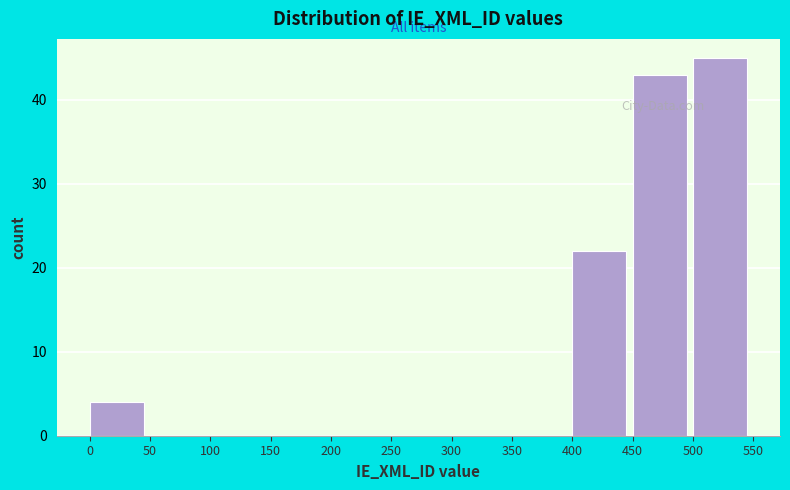

Reading left to right, transcribe this chart: for each bar, give the range it covers on the x-axis and its height. The values are not printed on the chart, so give them approximately, as read against the axis.

0 to 50: 4
50 to 100: 0
100 to 150: 0
150 to 200: 0
200 to 250: 0
250 to 300: 0
300 to 350: 0
350 to 400: 0
400 to 450: 22
450 to 500: 43
500 to 550: 45